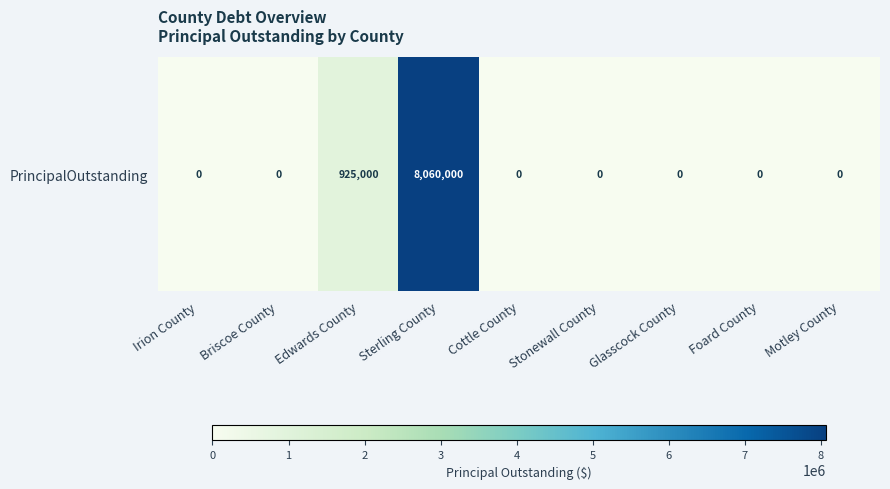

Where is the data nearest to the value 4030000?

Edwards County